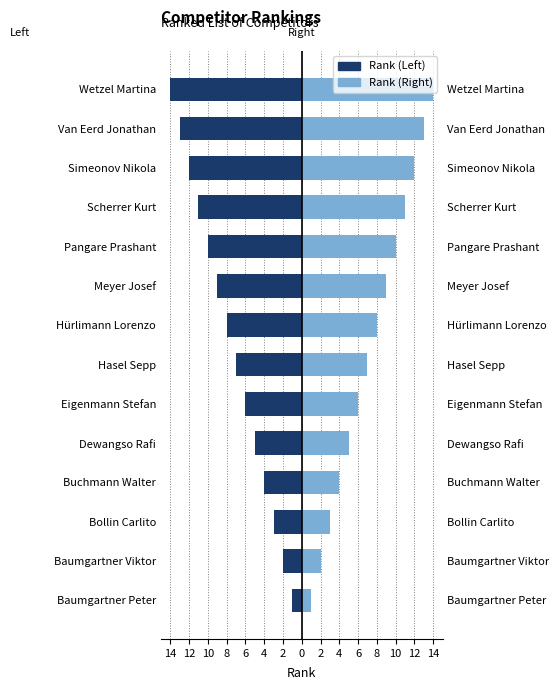

What is the sum of all Rank (Right) values?

105